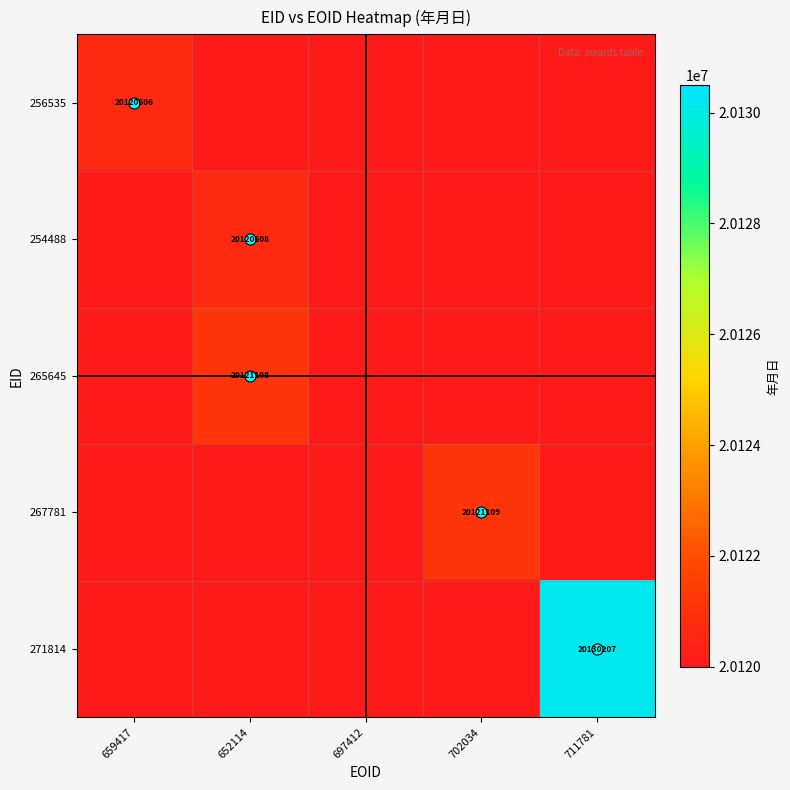

At how many categories does at least one series exceed 20128079?

1